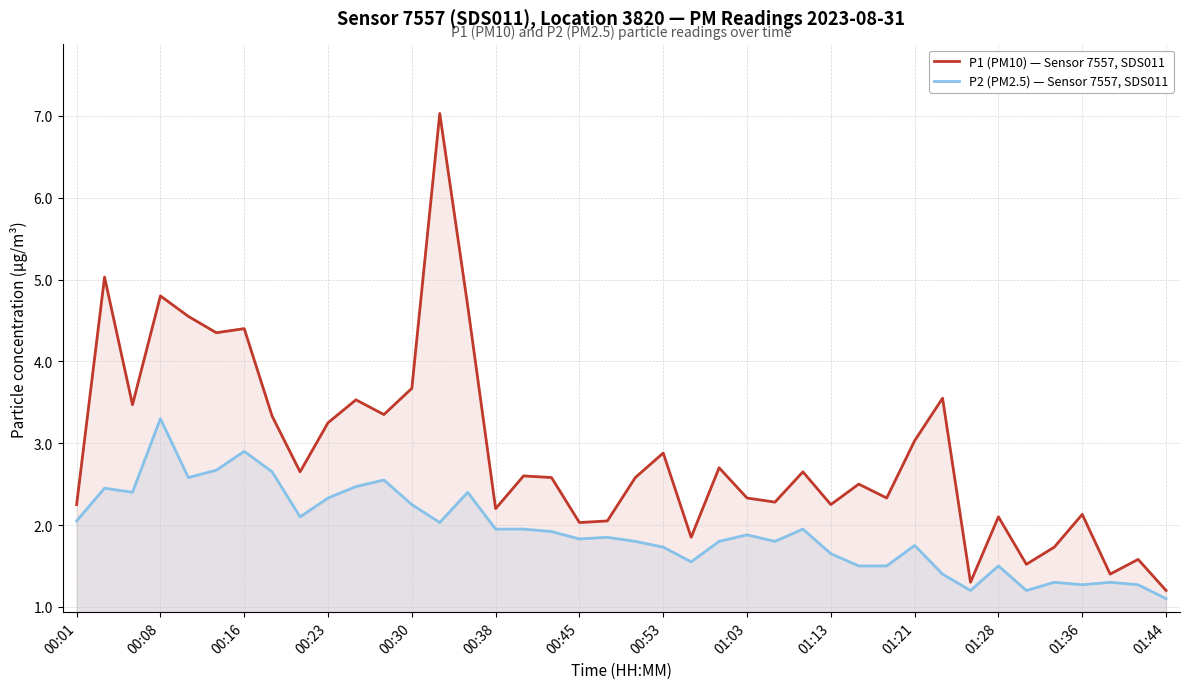

True or false: P2 (PM2.5) — Sensor 7557, SDS011 and P1 (PM10) — Sensor 7557, SDS011 cross at least once.

False